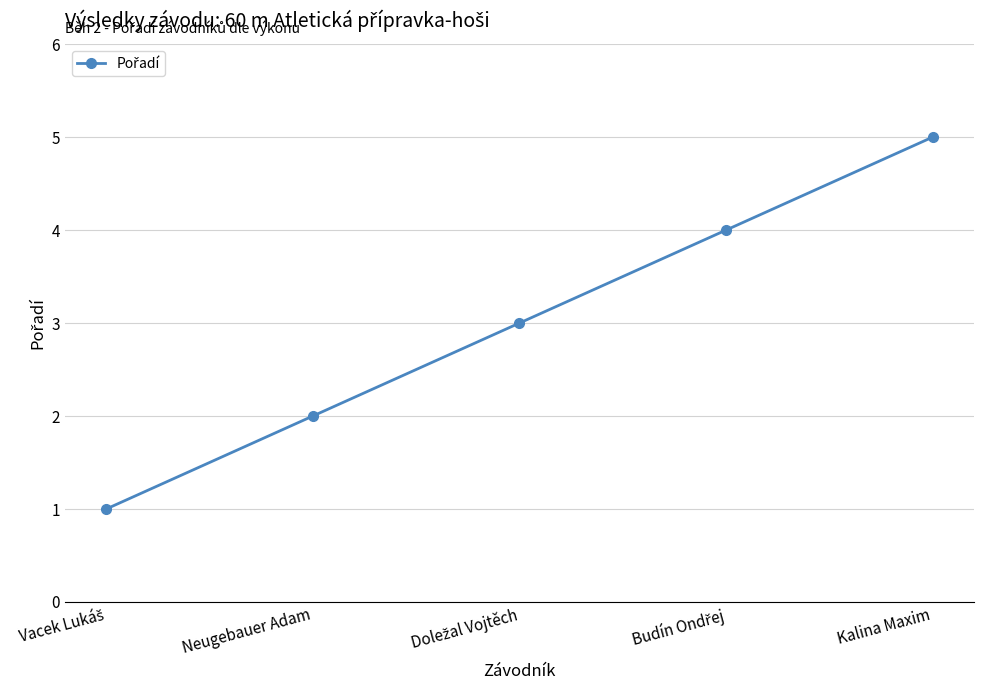

Count the number of data series in this chart.

1